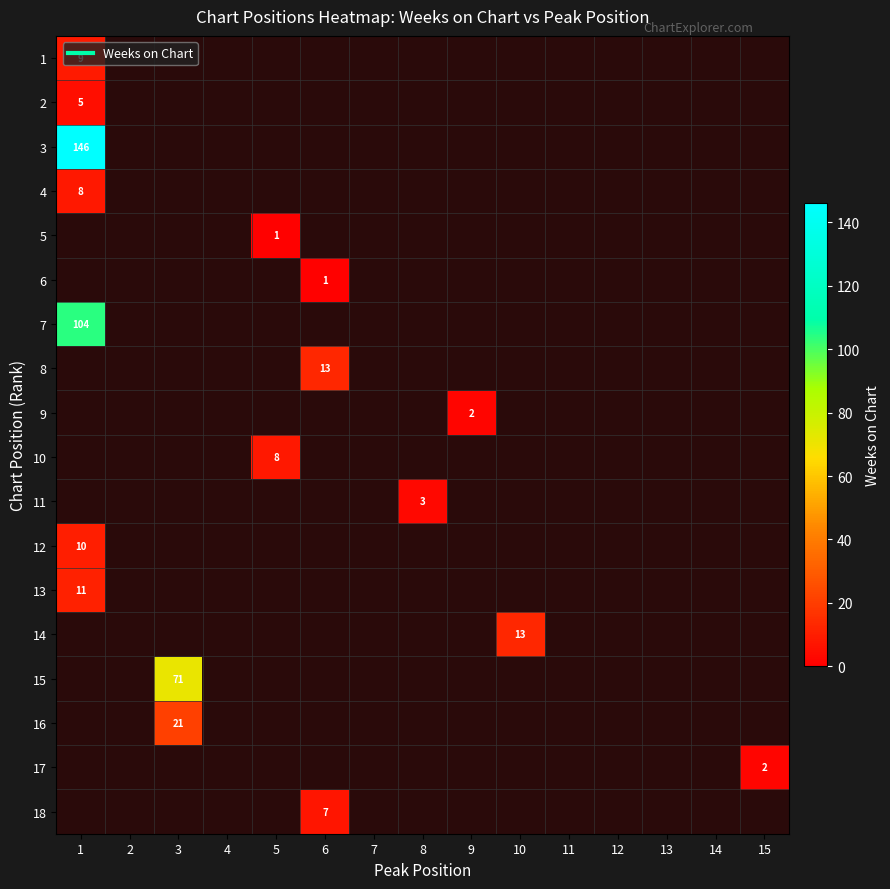

What is the difference between the highest and lowest values at 15?

2